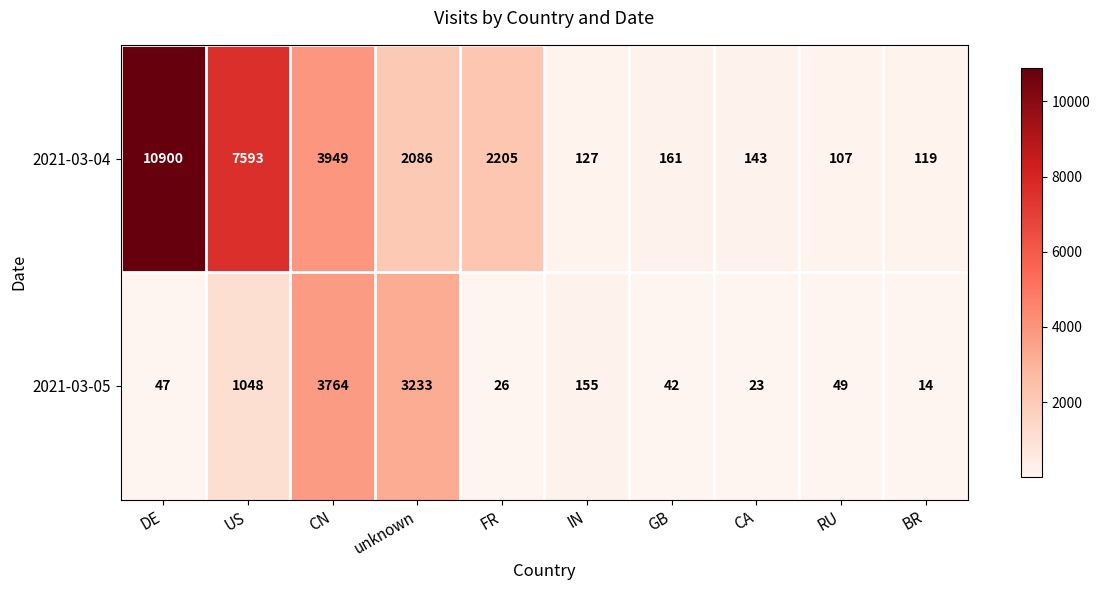

Reading left to right, what are all the values shown in this chart?

2021-03-04: 10900	7593	3949	2086	2205	127	161	143	107	119
2021-03-05: 47	1048	3764	3233	26	155	42	23	49	14